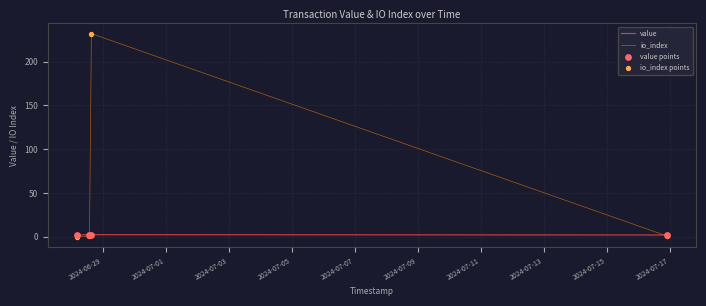

Which series has the largest total across all categories?

io_index